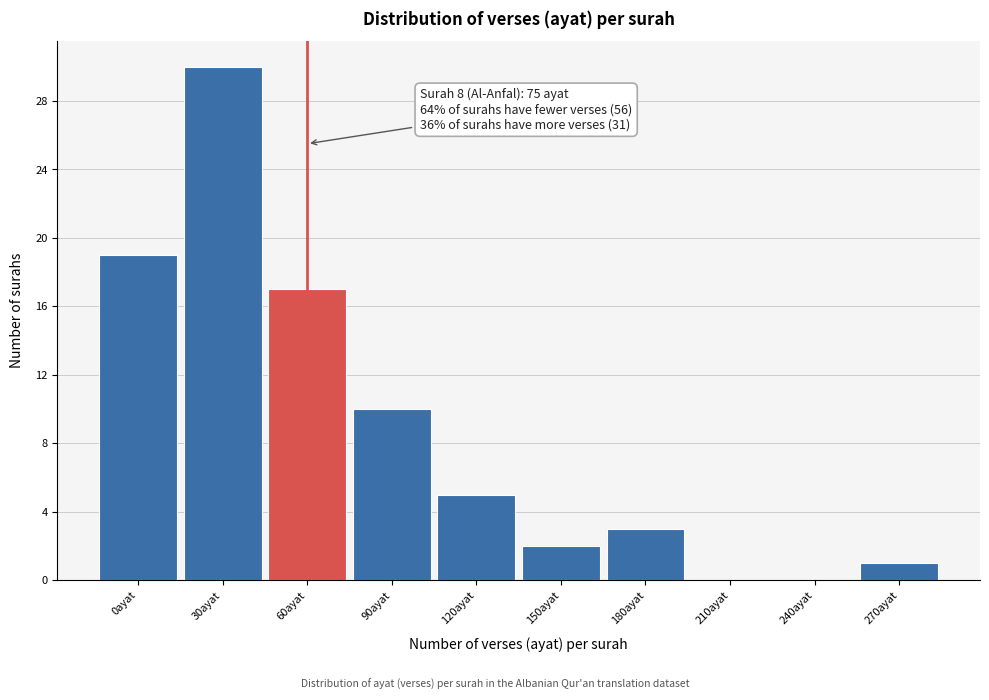

Reading right to left, transcribe all the data shown in this chart.

270ayat=1	240ayat=0	210ayat=0	180ayat=3	150ayat=2	120ayat=5	90ayat=10	60ayat=17	30ayat=30	0ayat=19